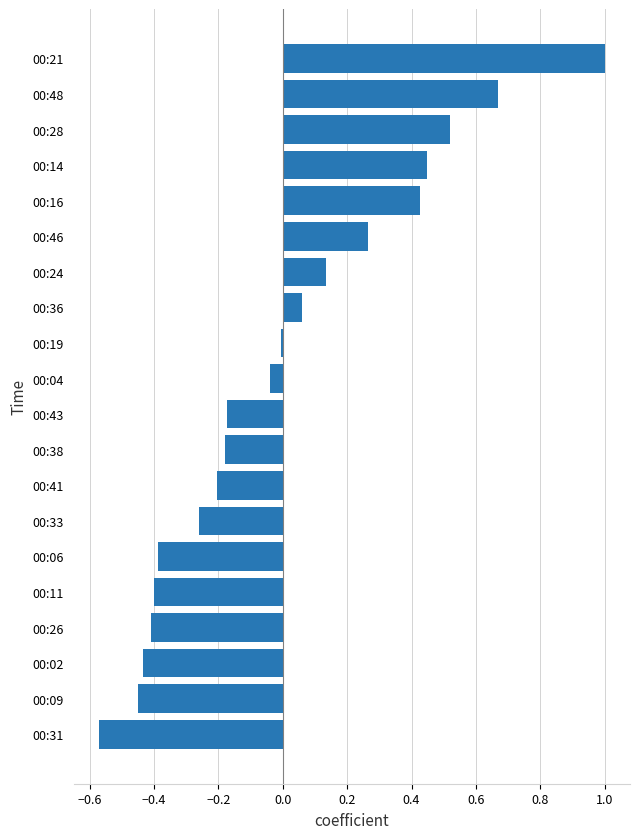

Which category has the highest value across all series?

00:21